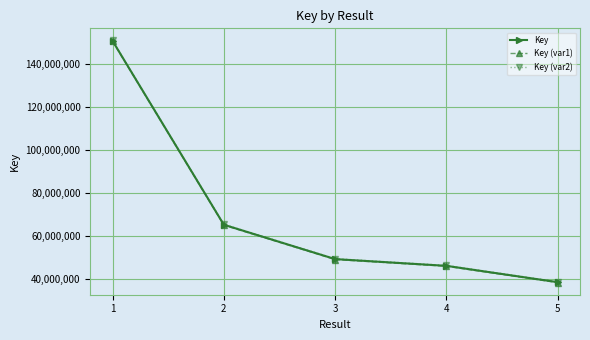

True or false: Key (var1) and Key (var2) cross at least once.

False